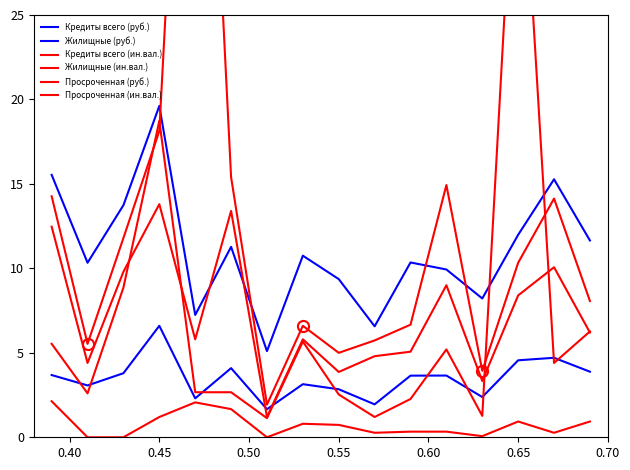

At how many categories does at least one series exceed 47?

1